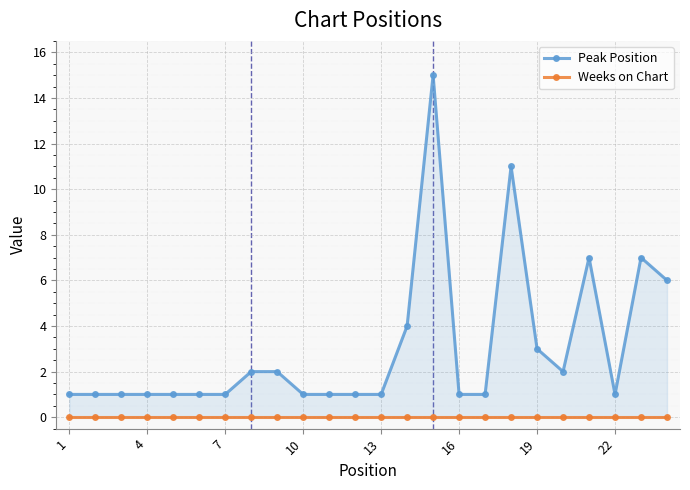

Between 12 and 4, which is larger?

12